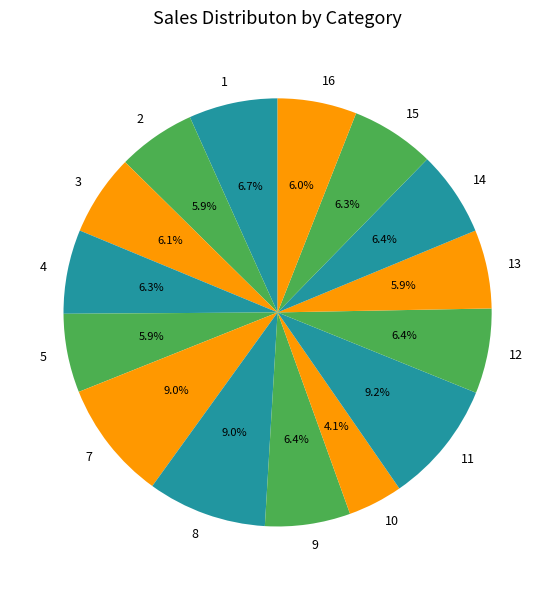

Count the number of slices in the pie.

15